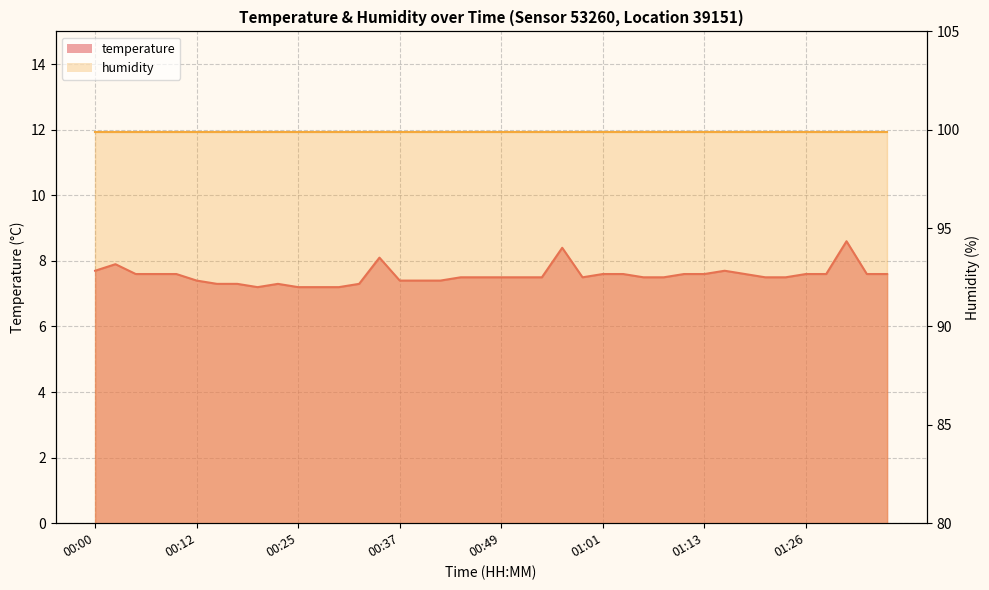

What position from the left is 00:32?

14